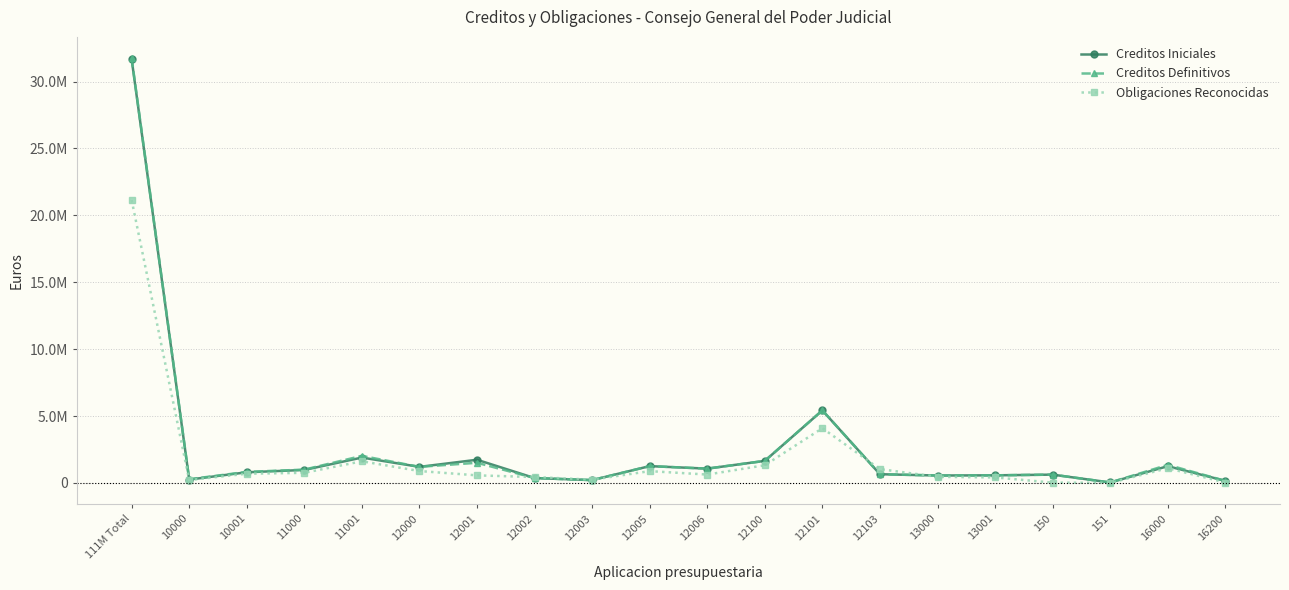

What is the sum of all Creditos Iniciales values?

52271950.0